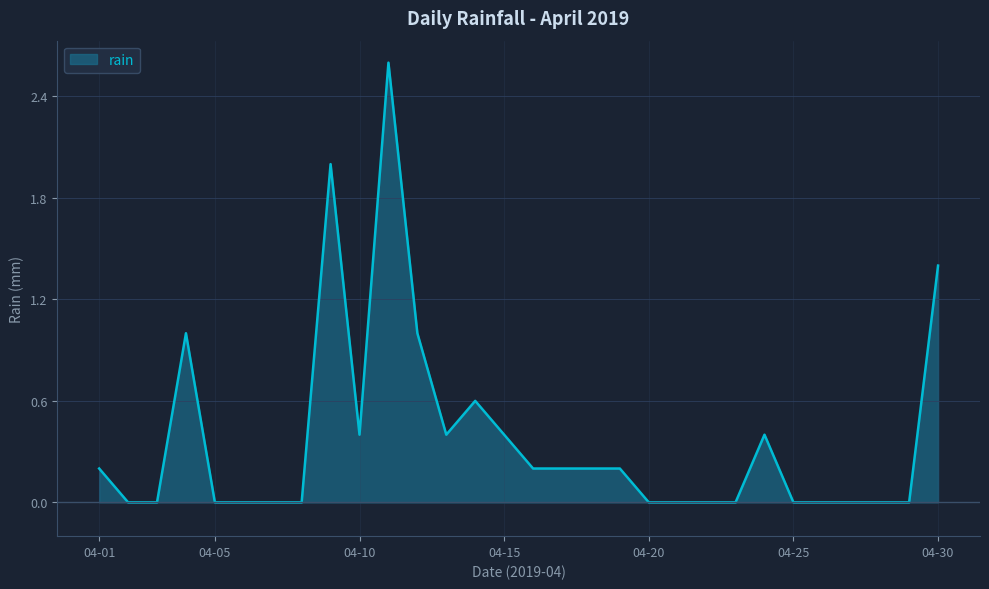

What is the sum of all values?

11.2